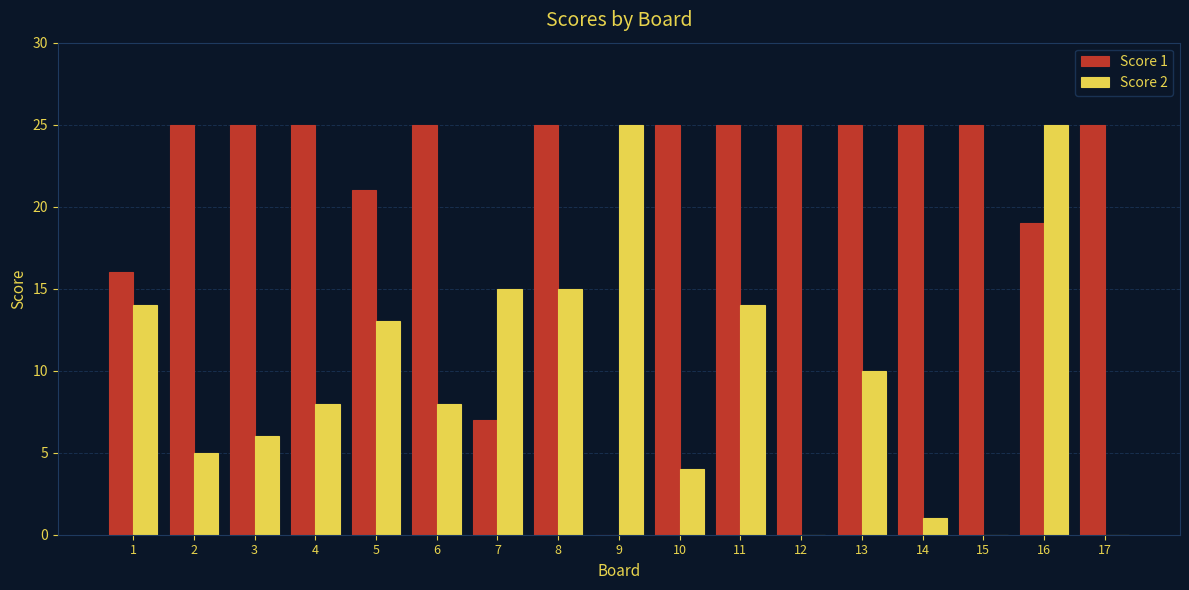

What is the maximum value shown in the chart?

25